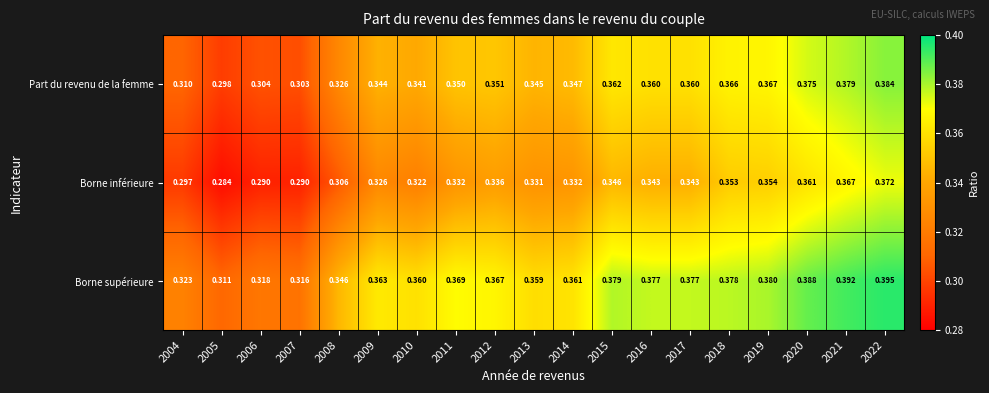

Between 2004 and 2021, which series saw the biggest shift?

Borne inférieure